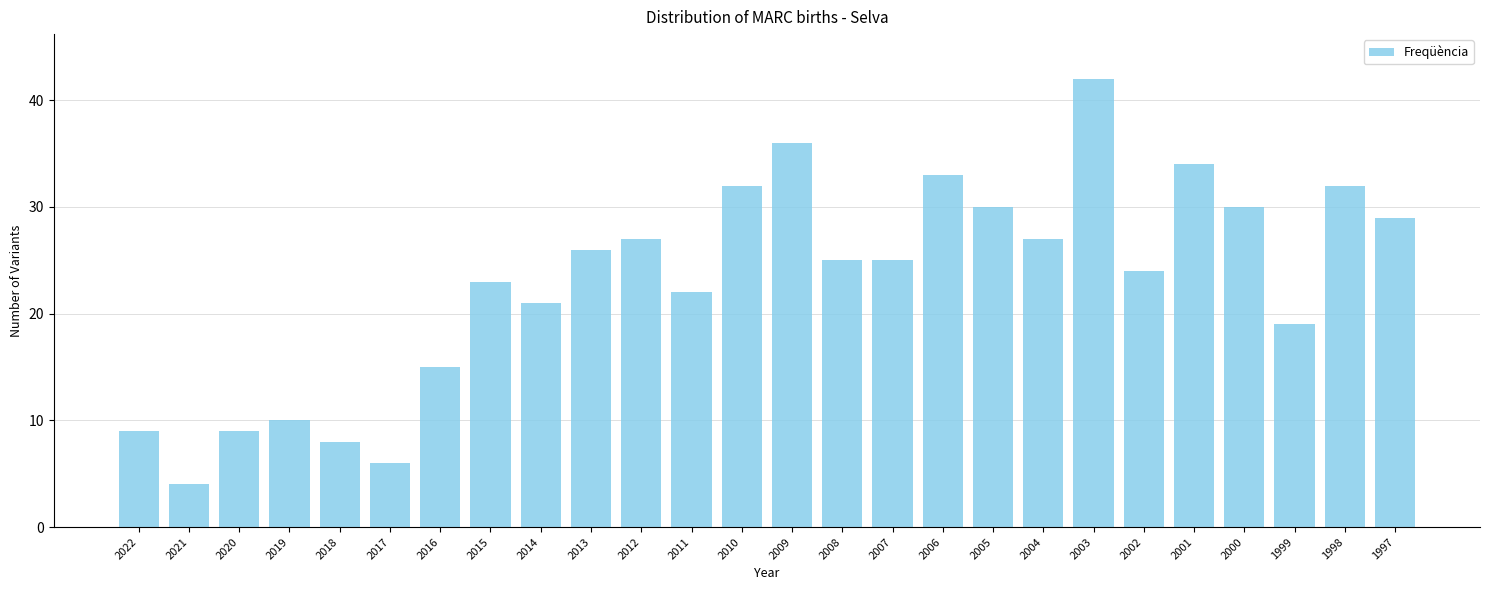

Between 2020 and 2000, which is larger?

2000